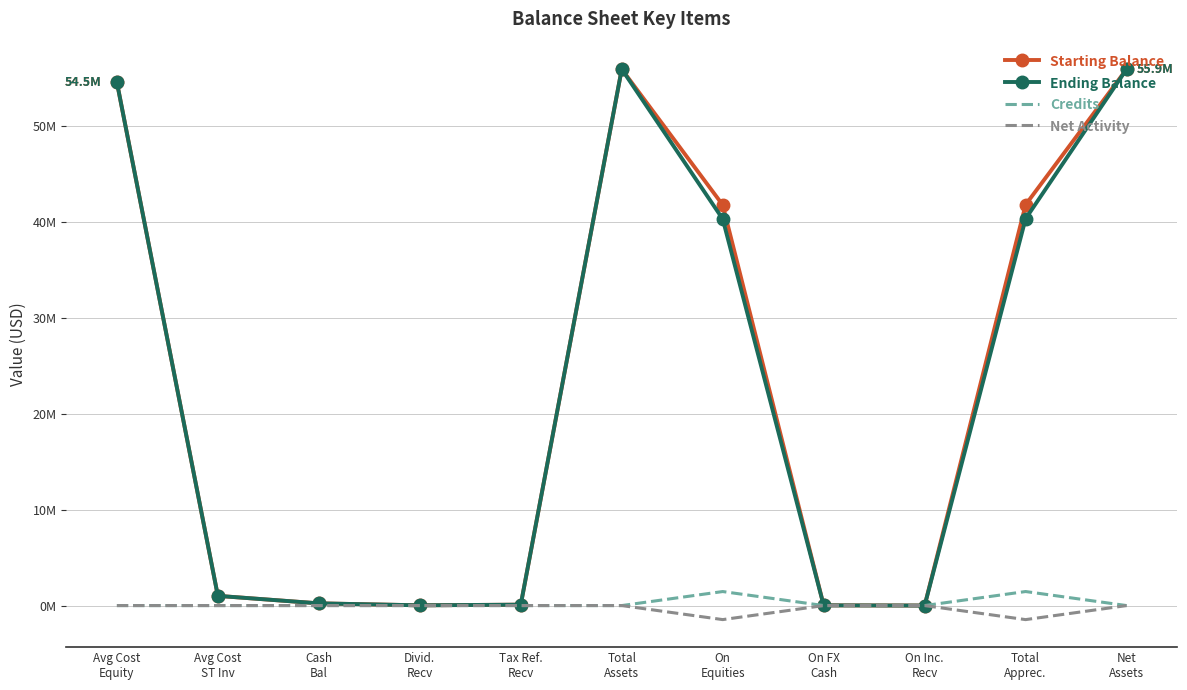

True or false: Ending Balance and Net Activity intersect in this chart.

False